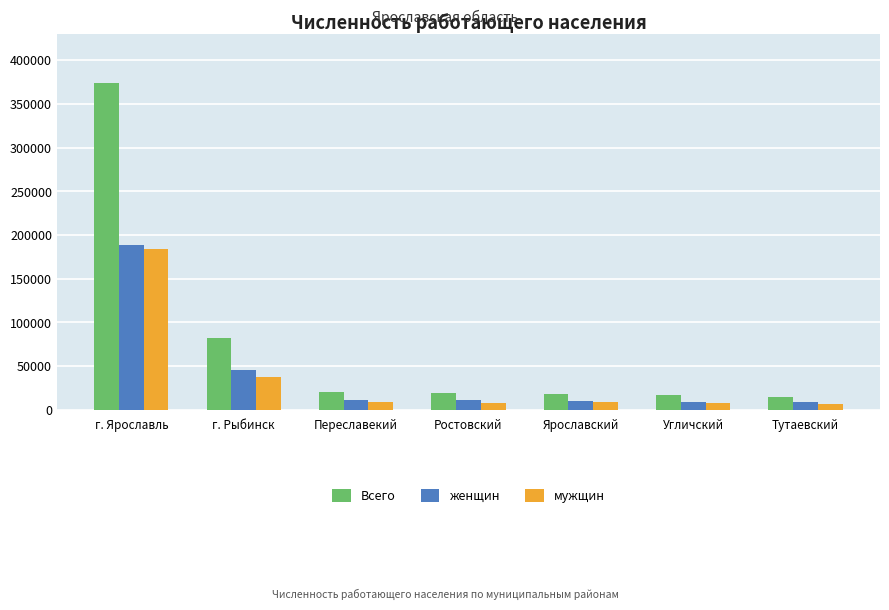

At which label does женщин first exceed 10848?

г. Ярославль